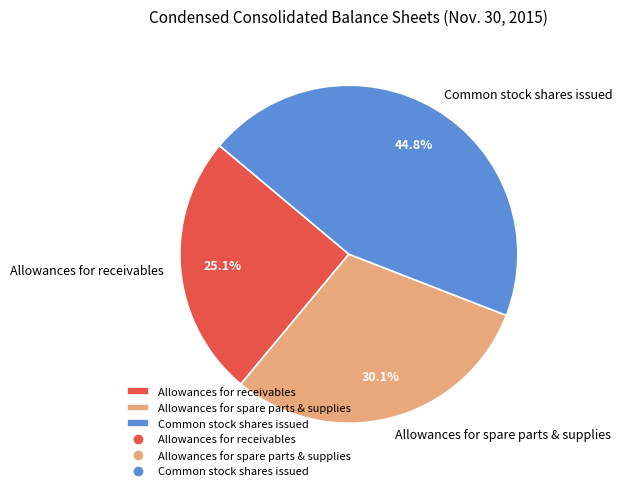

How many segments does this pie chart have?

3